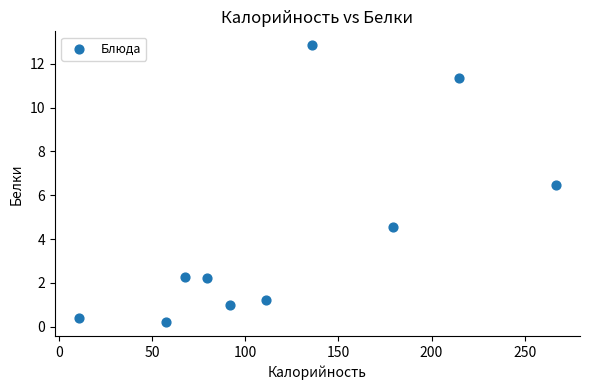

What is the average X value?

121.5